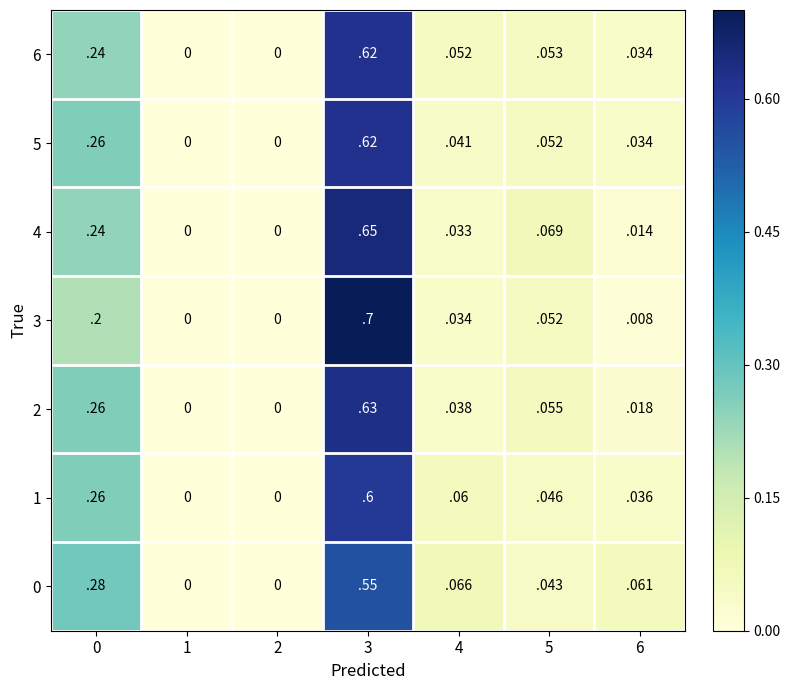

Is it true that 6 equals 1.0 at 3?

False